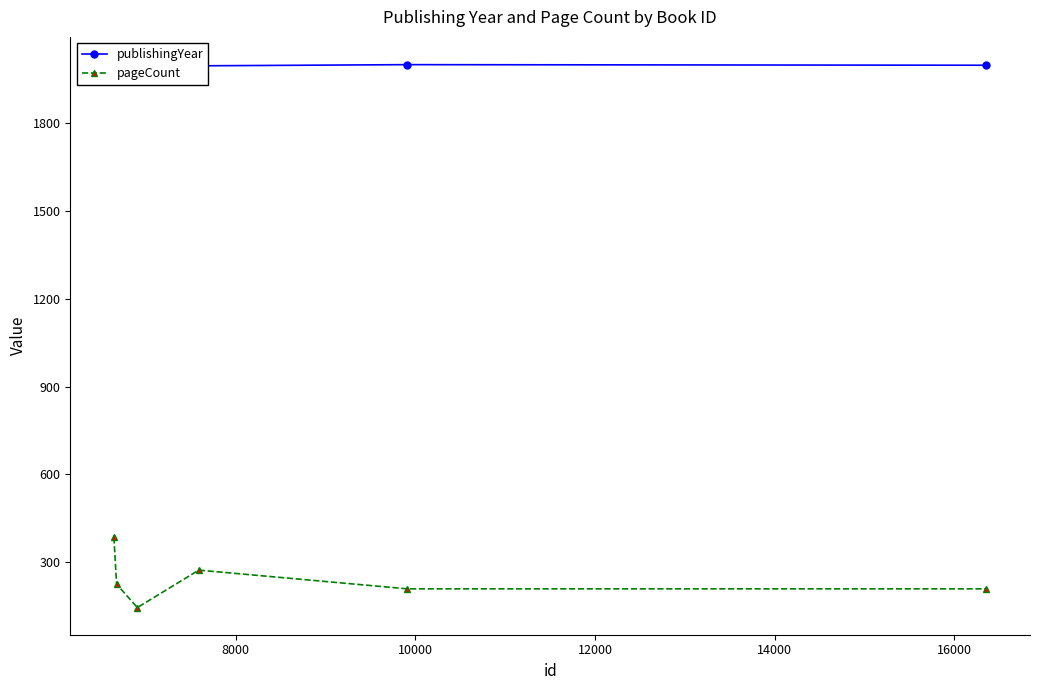

Which series has the largest total across all categories?

publishingYear